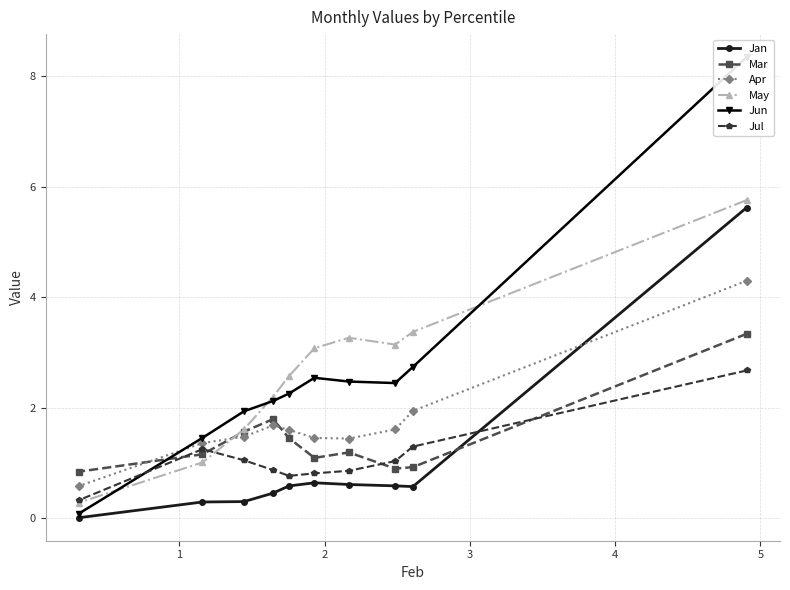

Which series has the largest total across all categories?

Jun